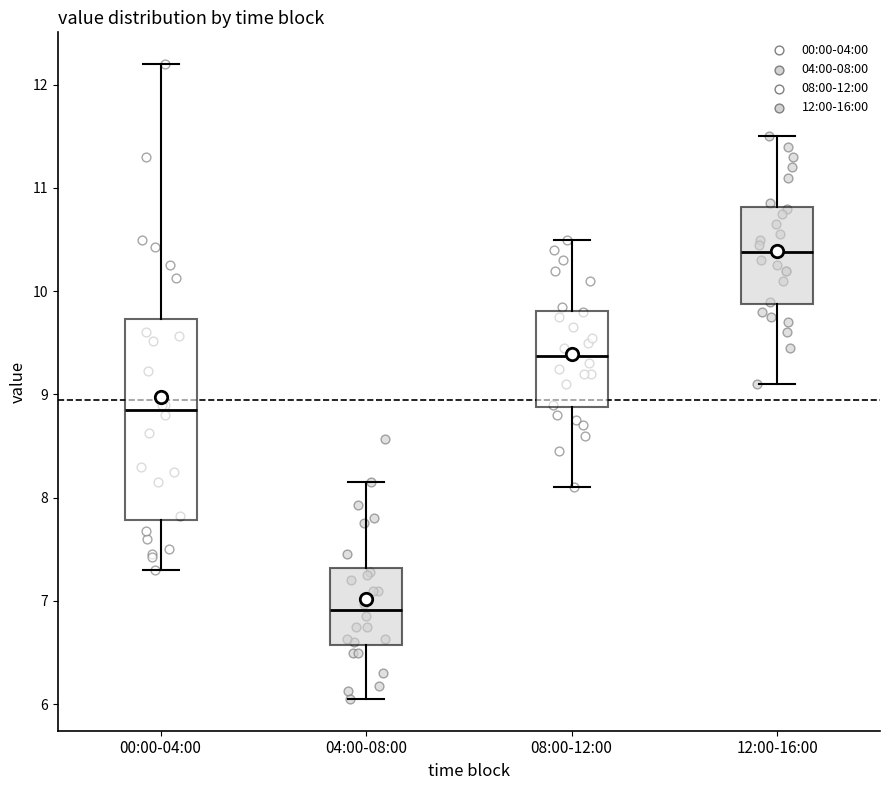

Where is the lower edge of the box for 12:00-16:00 on the y-axis? The values are not printed on the chart, so give them approximately, as read against the axis.

9.9